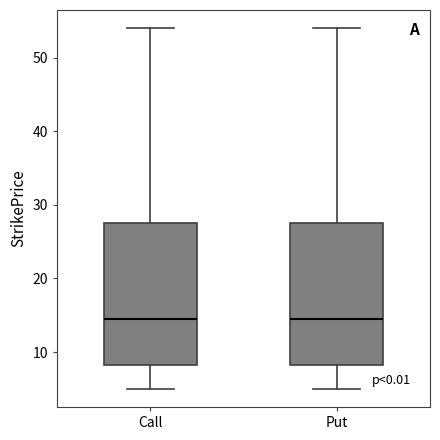

Reading left to right, transcribe this box plot: for each box, give where its median line is, the range the box spans, and where its two whiskers end, as read against the y-axis. The values are not printed on the chart, so give them approximately, as read against the axis.

Call: median 15, box 8 to 28, whiskers 5 to 54
Put: median 15, box 8 to 28, whiskers 5 to 54